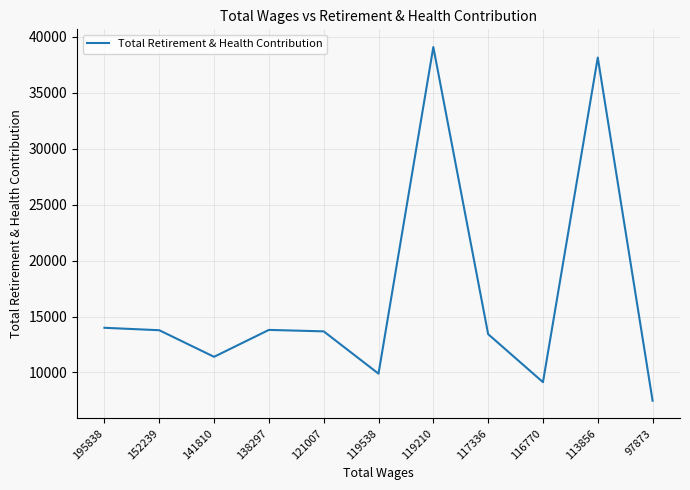

What is the approximate value at 121007, to the nearest 100?

13700